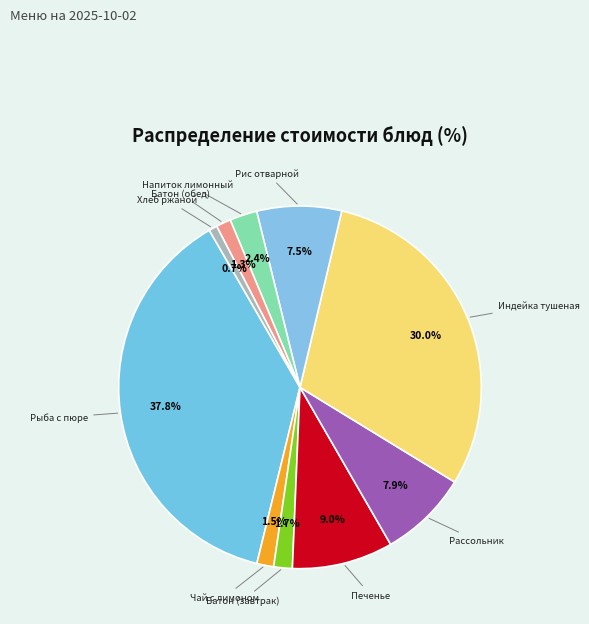

Count the number of slices in the pie.

10